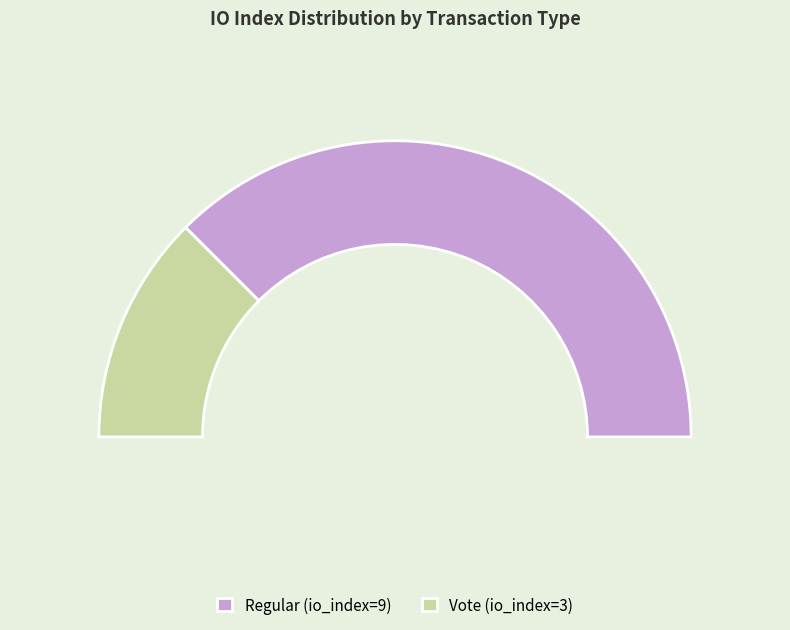

To the nearest percent, what is the difference between the largest and smallest slice percentages?

50%